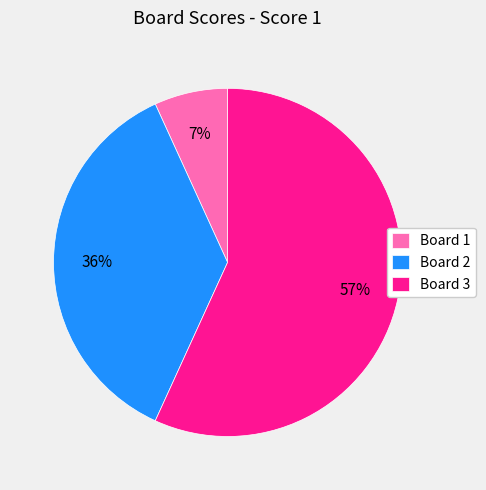

How many slices are in this pie chart?

3